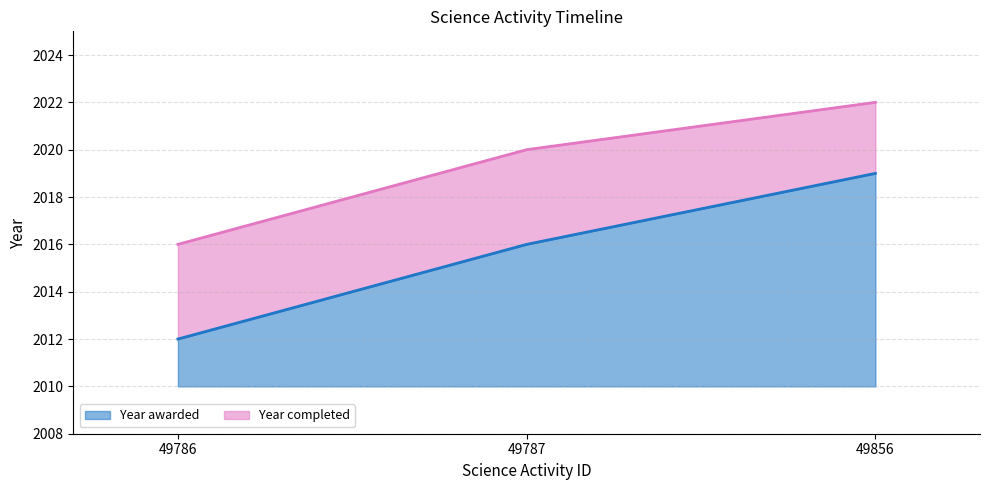

At 49856, list the series in order from smallest to largest.

Year awarded, Year completed